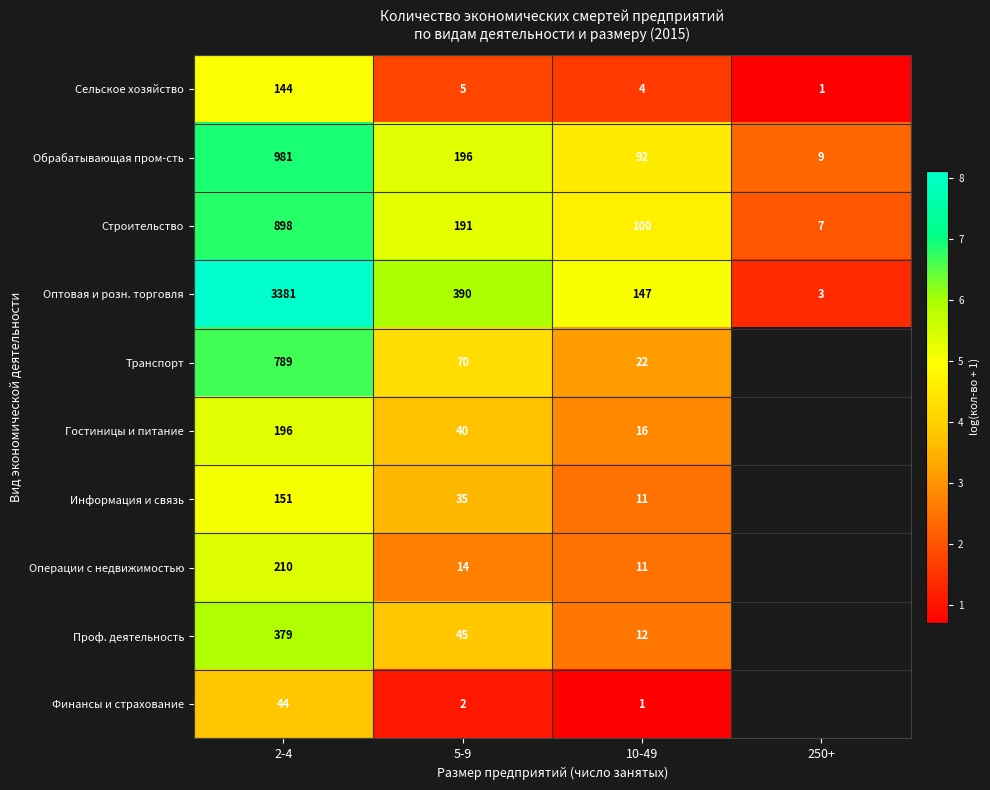

At which category is the sum across all series the highest?

2-4